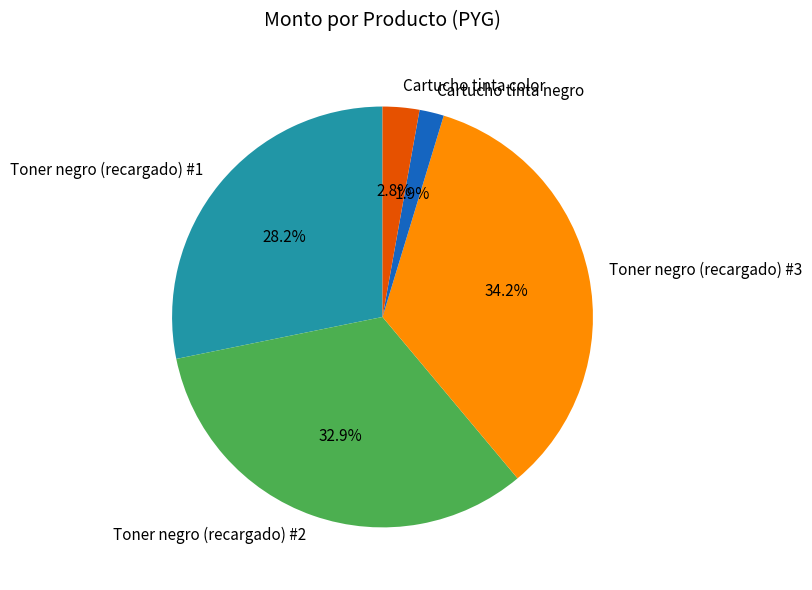

To the nearest percent, what percentage of the pie is Cartucho tinta negro?

2%